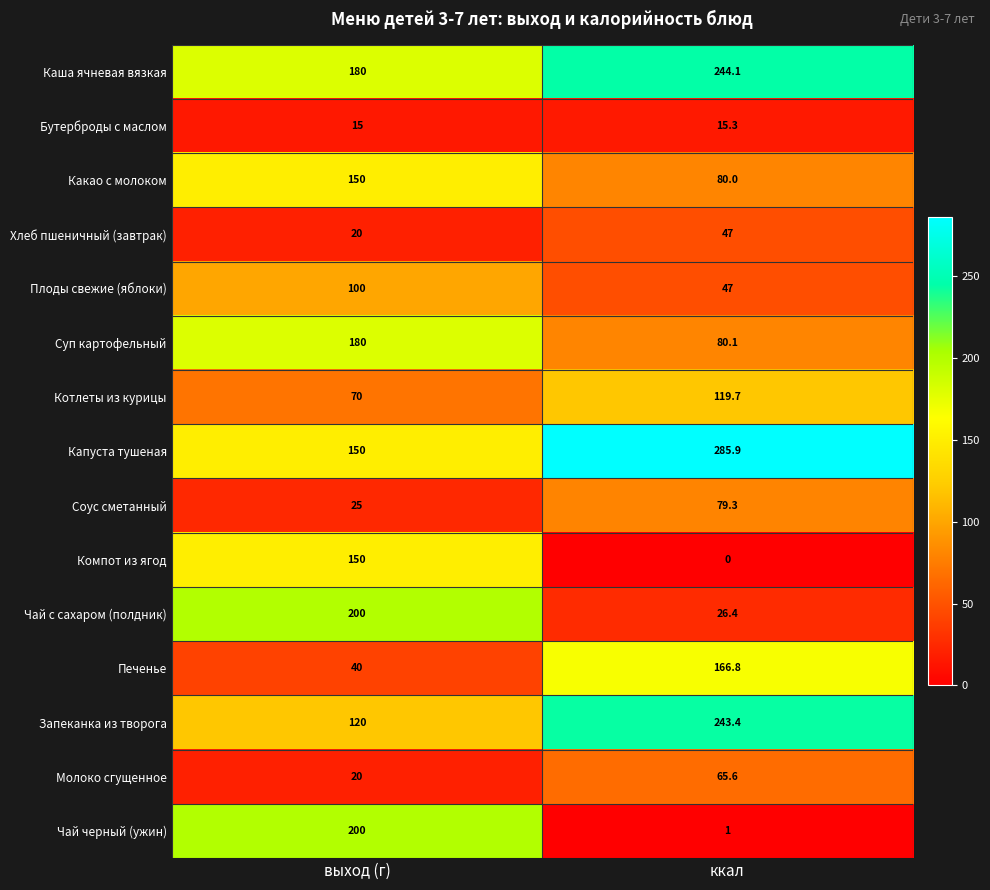

What is the sum of all Запеканка из творога values?

363.4